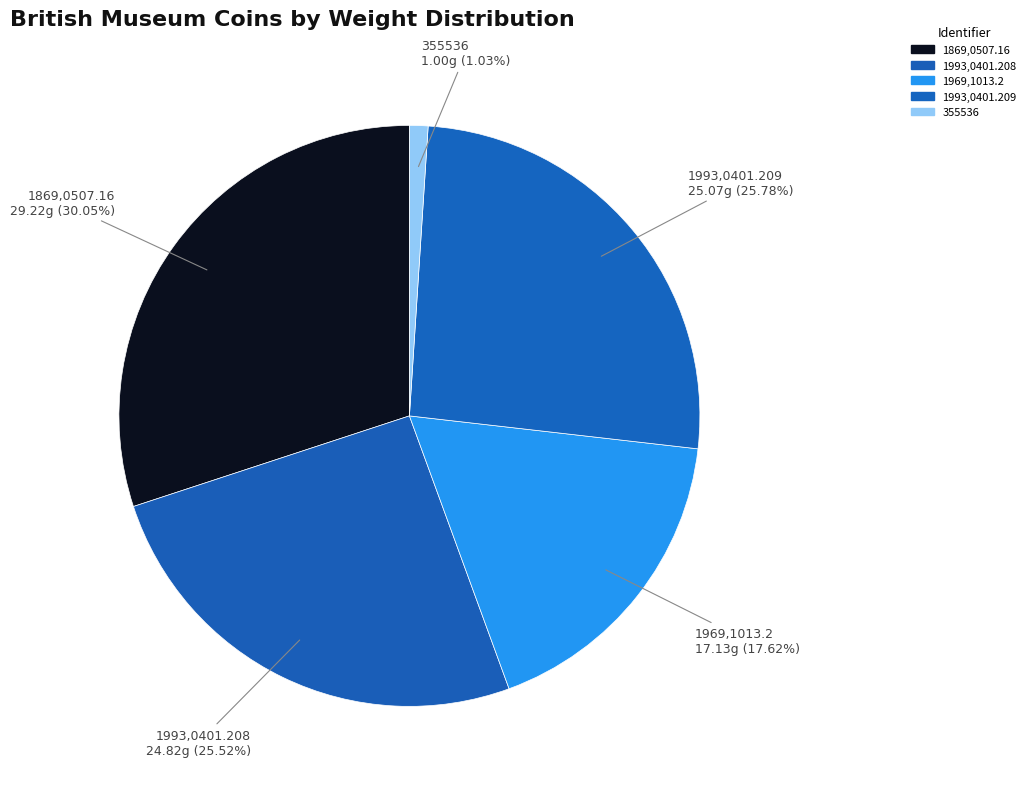

Do 1869,0507.16 and 1993,0401.209 together represent more than half of the pie?

Yes